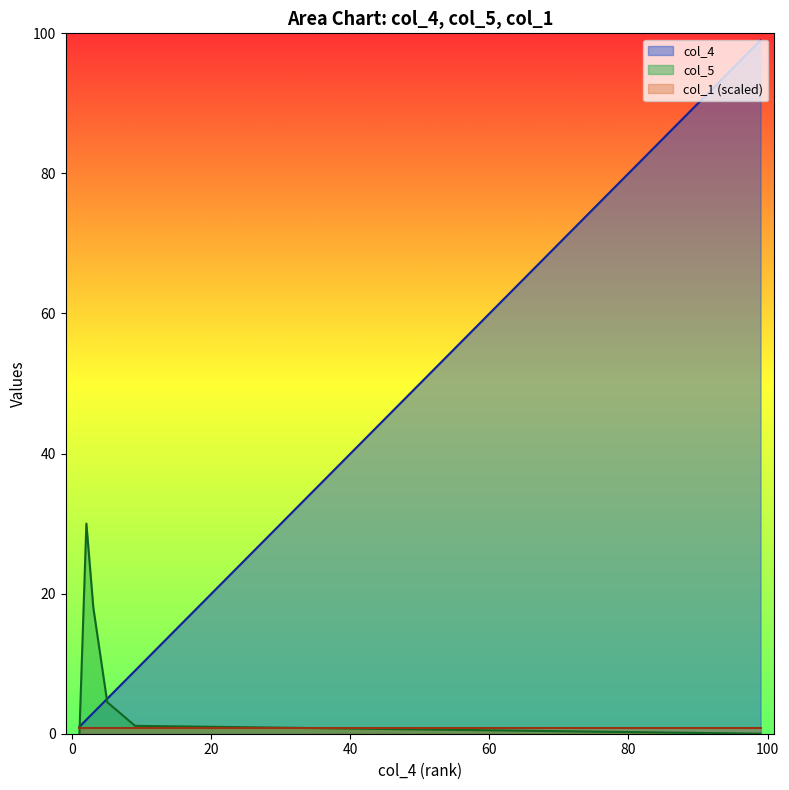

True or false: col_1 has a value of 29 at 9.

False